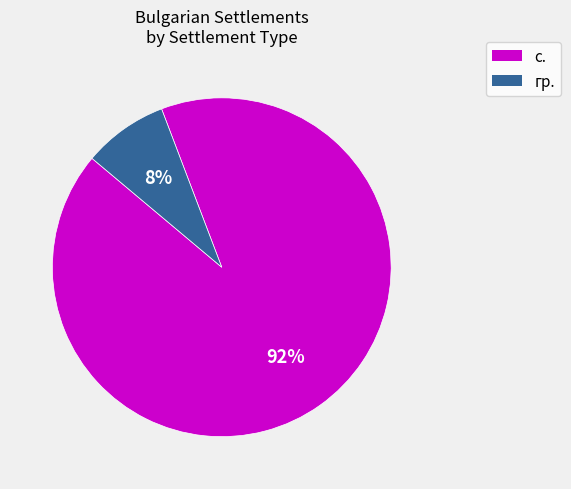

Is it true that с. is 92% of the pie?

True